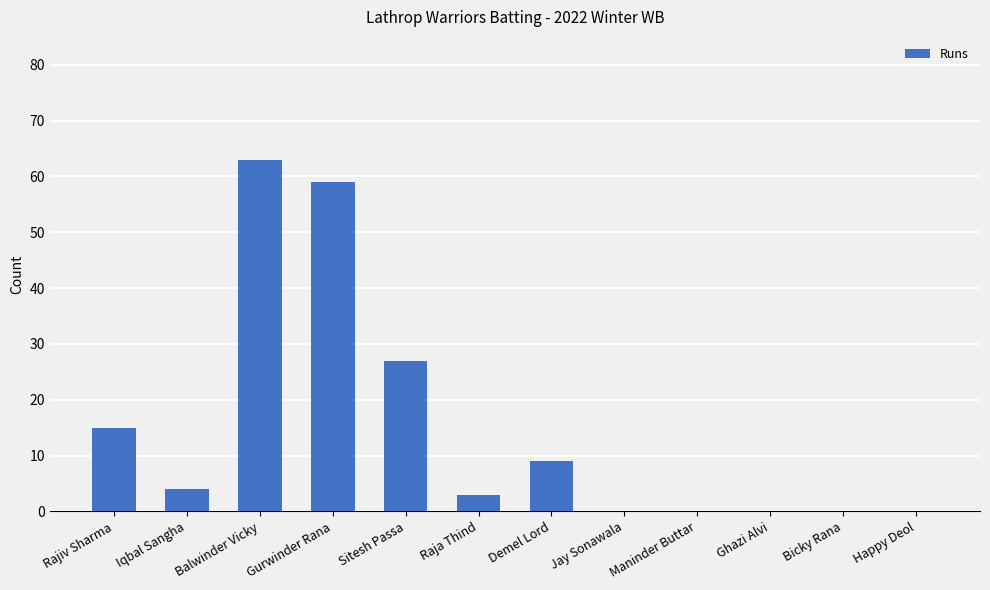

Where is the data nearest to the value 31?

Sitesh Passa